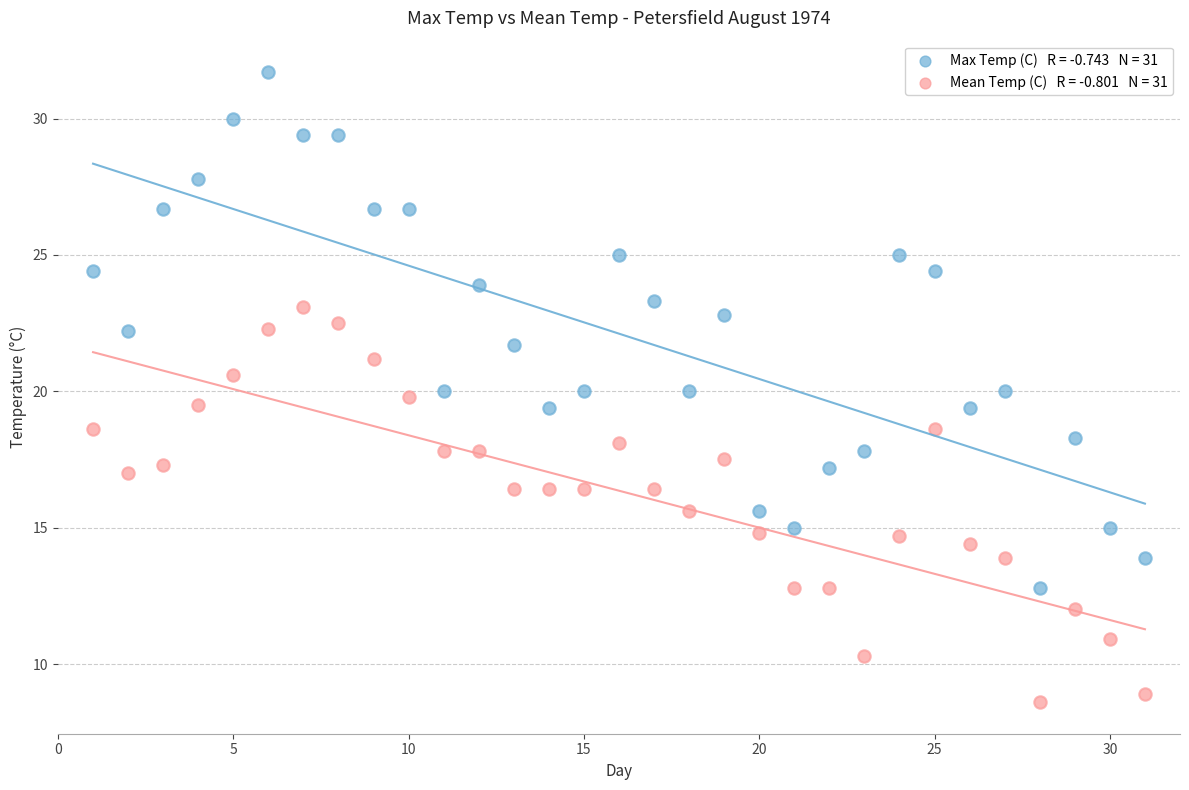

Across all data points, what is the range of Y values (max minus min)?

23.1